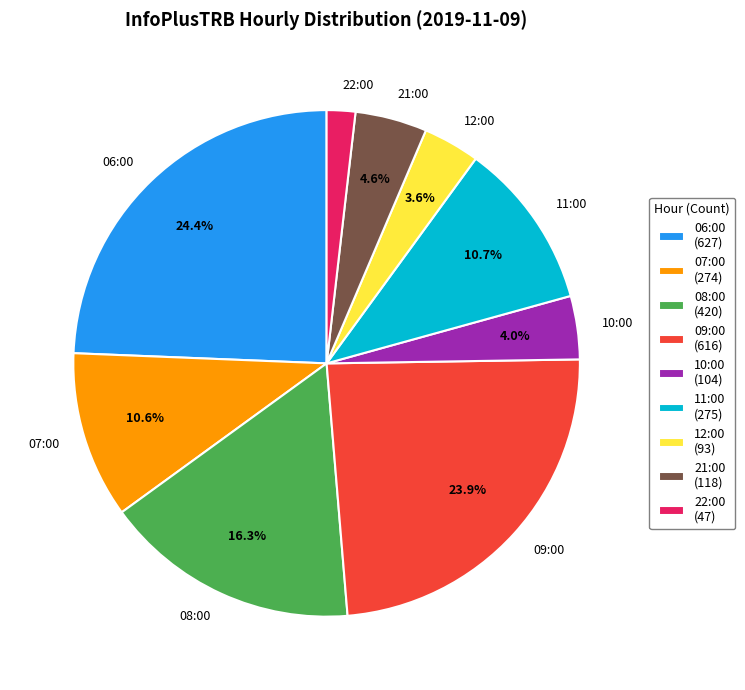

Is 07:00 the majority of the pie?

No